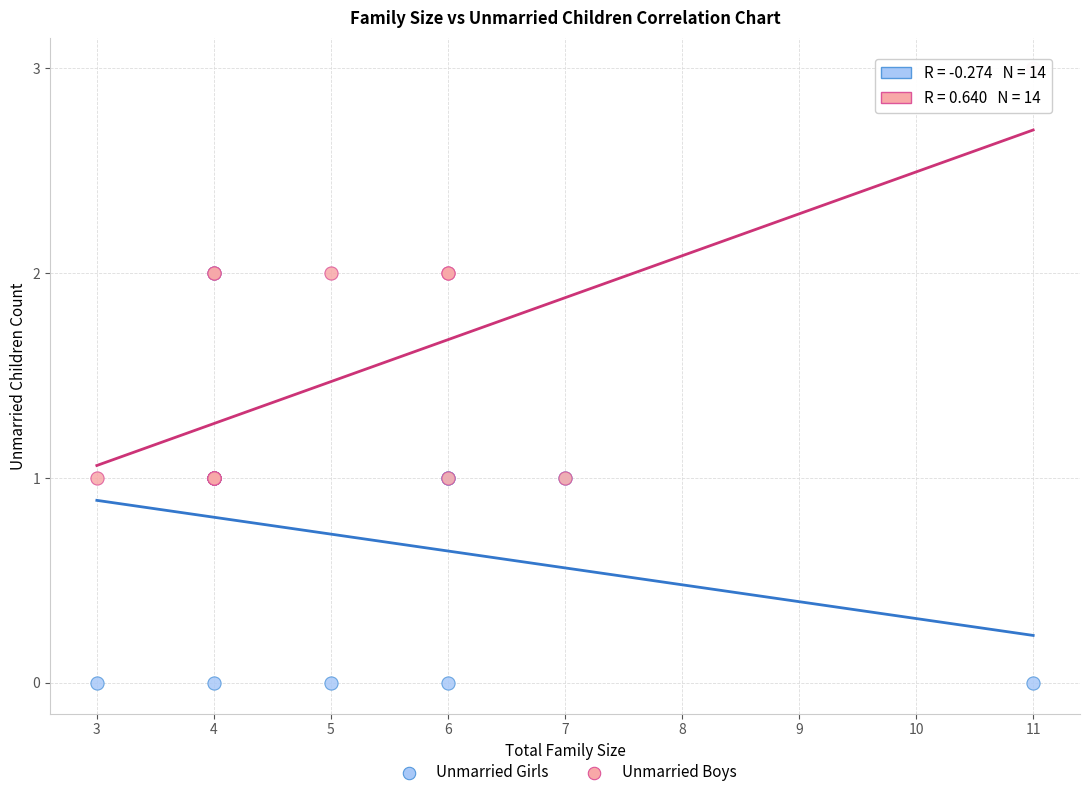

Which series contains the lowest Y value?

Unmarried Girls